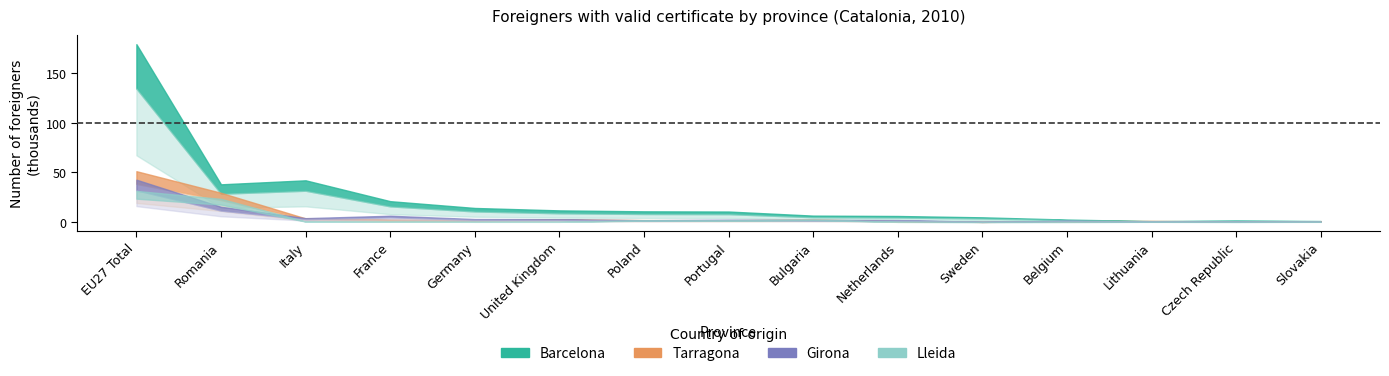

How many data points does each series have?

15